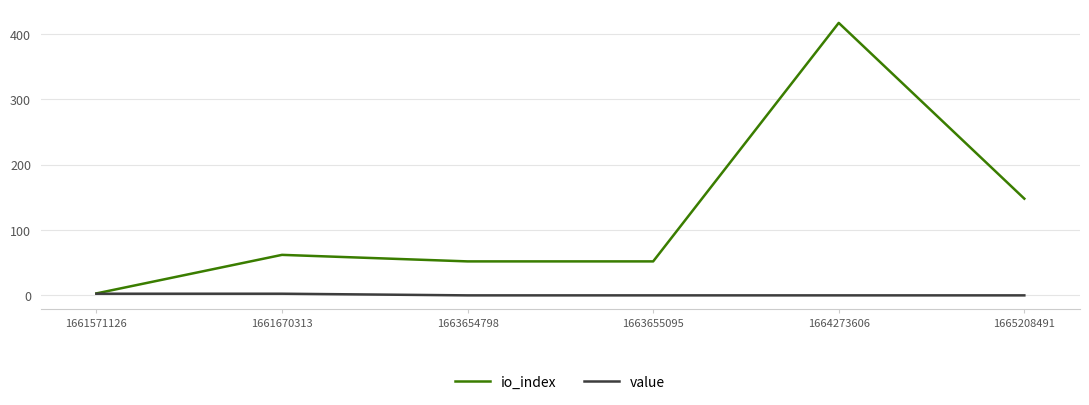

Which category has the highest value across all series?

1664273606